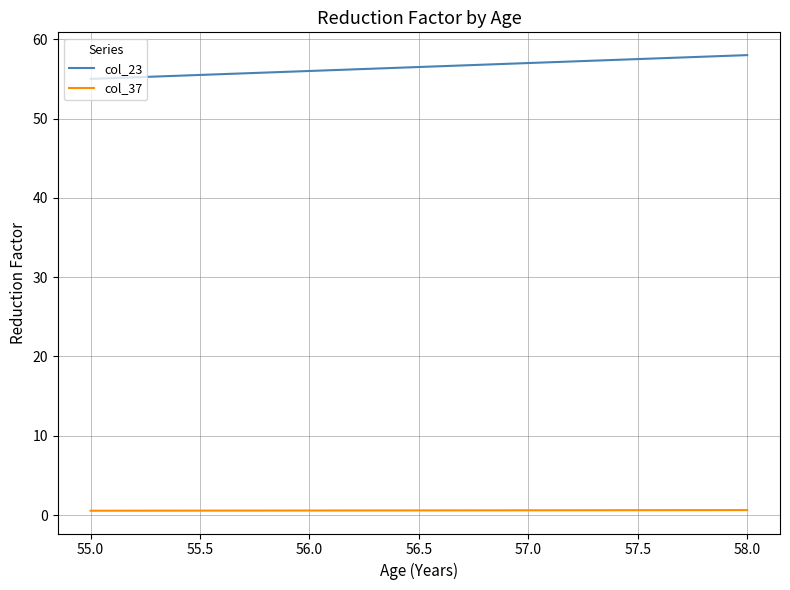

True or false: col_23 and col_37 intersect in this chart.

False